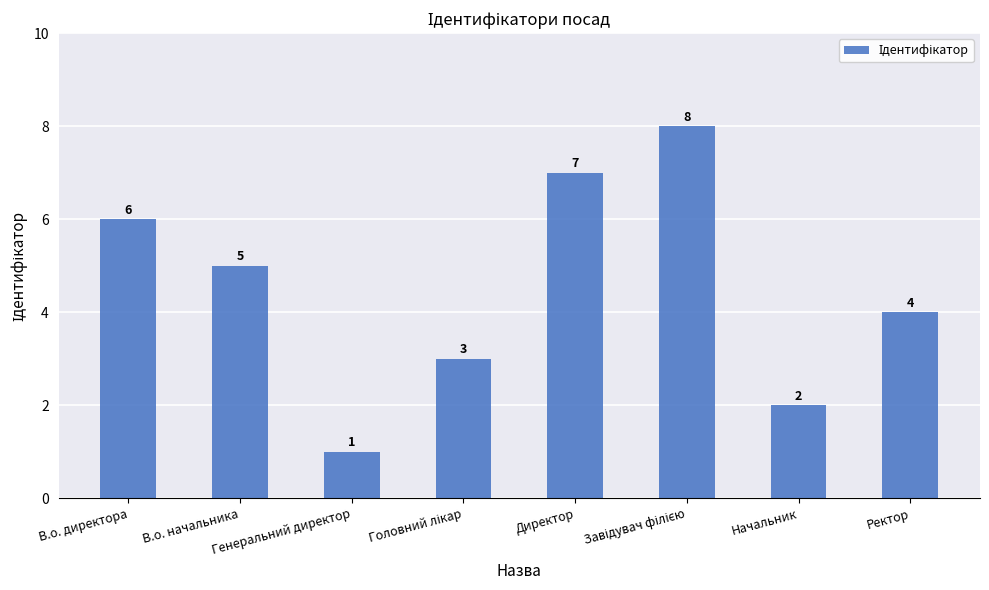

What is the greatest value displayed?

8